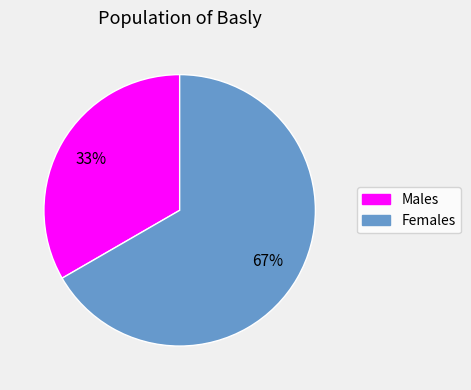

Does any single category account for the majority?

Yes